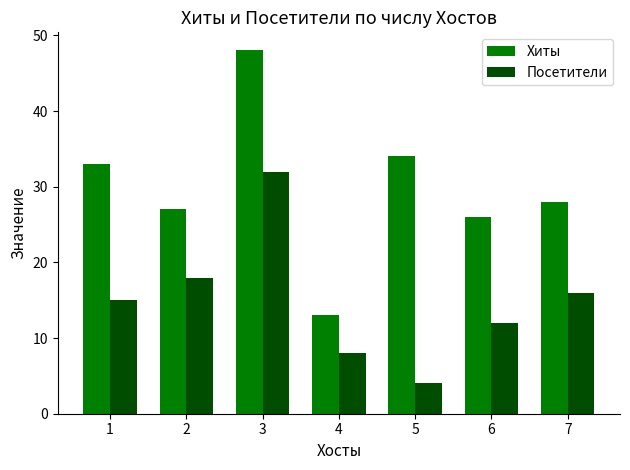

What are all the series names shown in the legend?

Хиты, Посетители